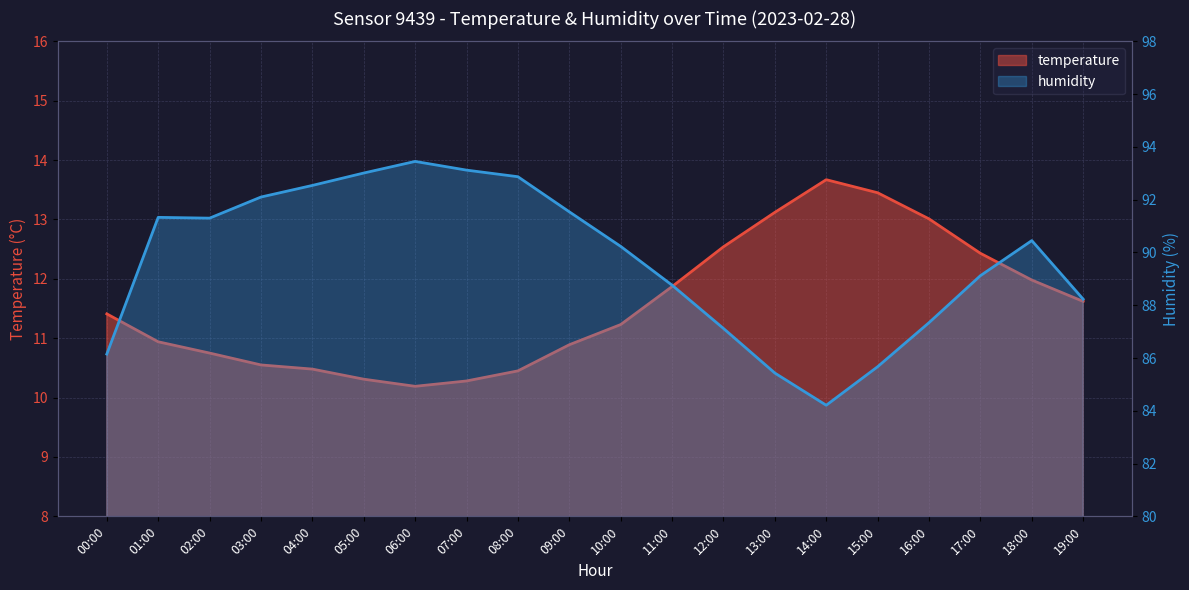

Reading left to right, list all the values displayed in this chart.

temperature: 00:00=11.4	01:00=10.9	02:00=10.8	03:00=10.6	04:00=10.5	05:00=10.3	06:00=10.2	07:00=10.3	08:00=10.4	09:00=10.9	10:00=11.2	11:00=11.9	12:00=12.5	13:00=13.1	14:00=13.7	15:00=13.4	16:00=13.0	17:00=12.4	18:00=12.0	19:00=11.6
humidity: 00:00=86.2	01:00=91.3	02:00=91.3	03:00=92.1	04:00=92.5	05:00=93.0	06:00=93.5	07:00=93.1	08:00=92.9	09:00=91.5	10:00=90.2	11:00=88.8	12:00=87.1	13:00=85.4	14:00=84.2	15:00=85.7	16:00=87.3	17:00=89.1	18:00=90.5	19:00=88.2